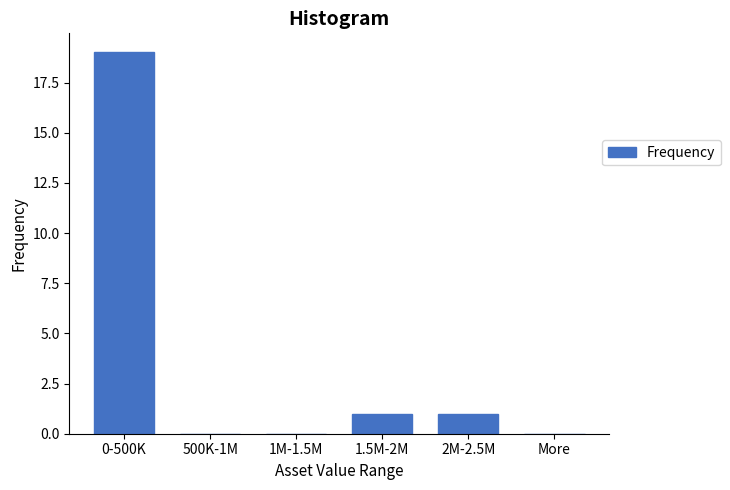

Reading left to right, extract all data points from this chart.

0-500K=19	500K-1M=0	1M-1.5M=0	1.5M-2M=1	2M-2.5M=1	More=0